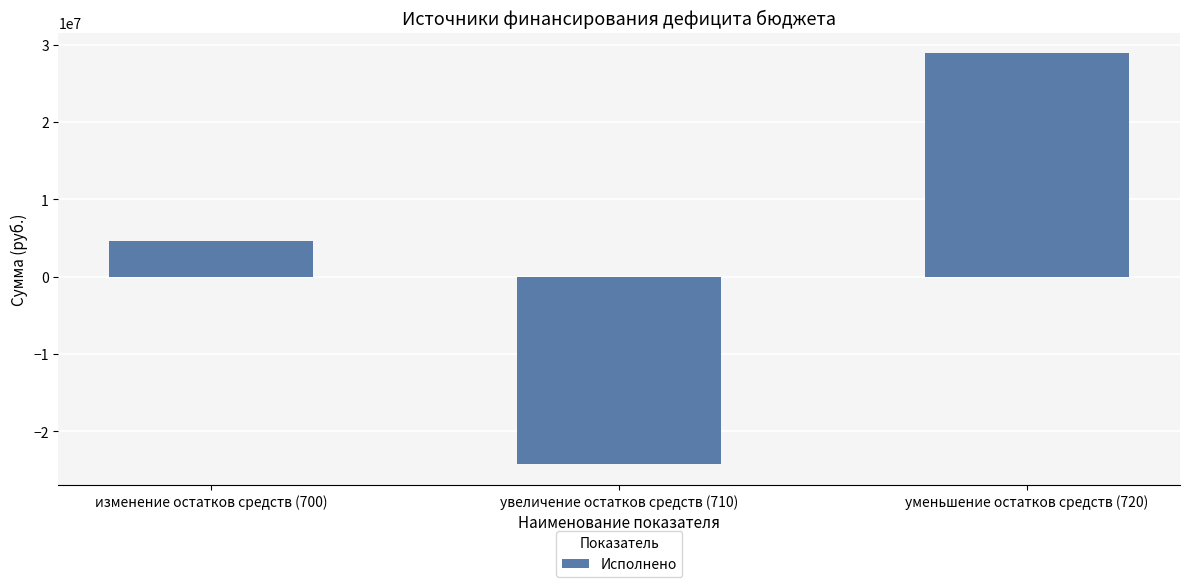

Which category has the lowest value across all series?

увеличение остатков средств (710)